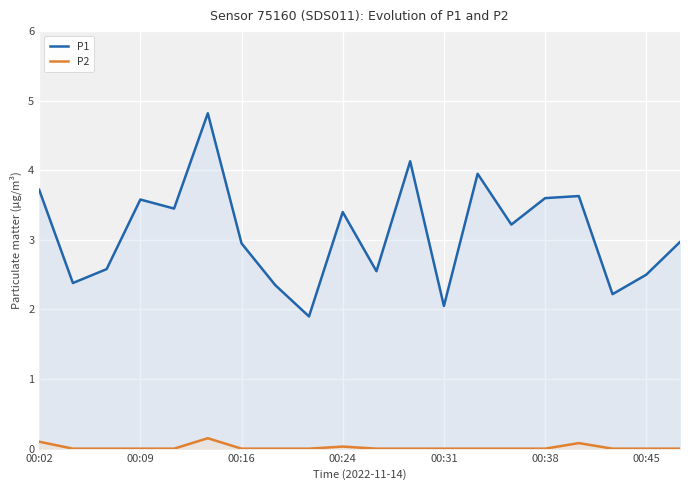

Which series has the widest spread of values?

P1